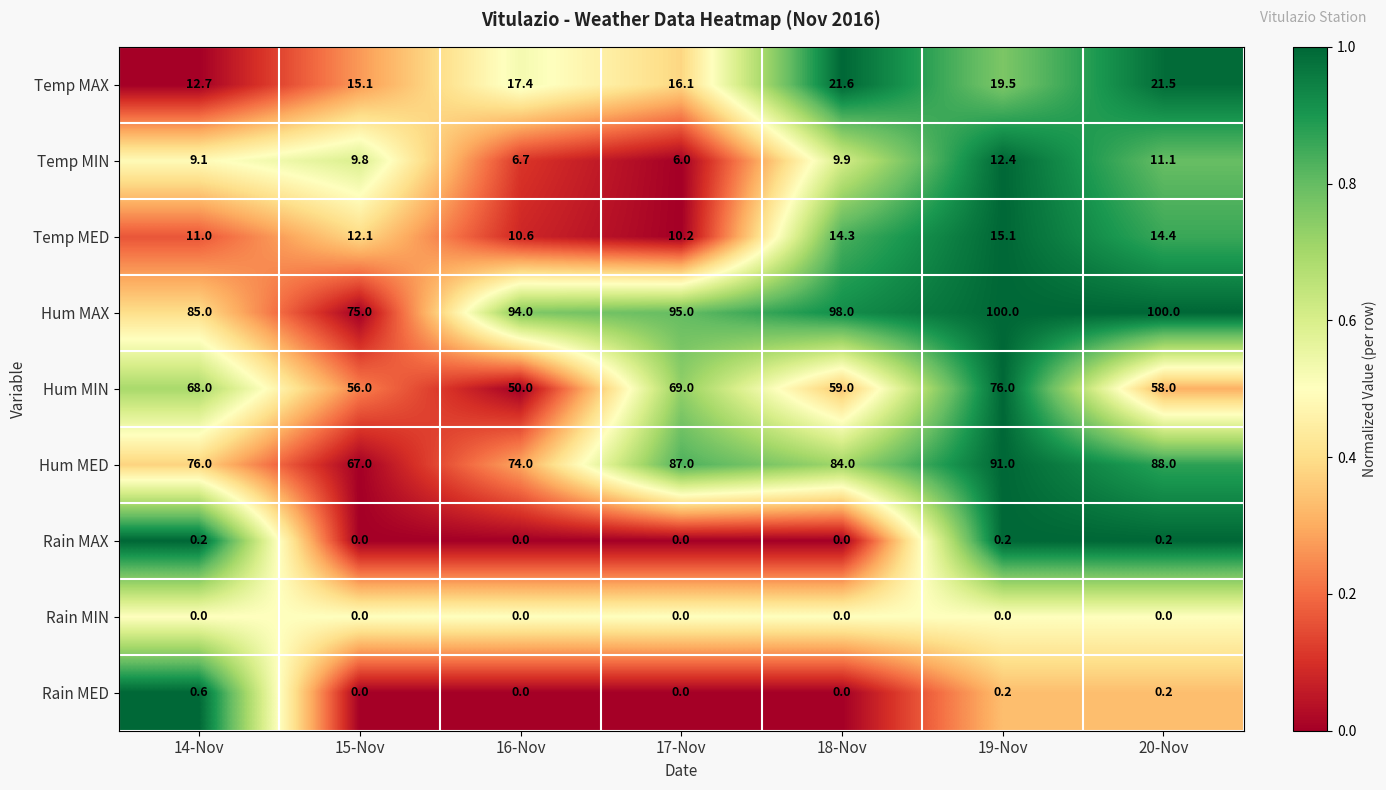

The value of Hum MED at 17-Nov is 44.7. True or false?

False